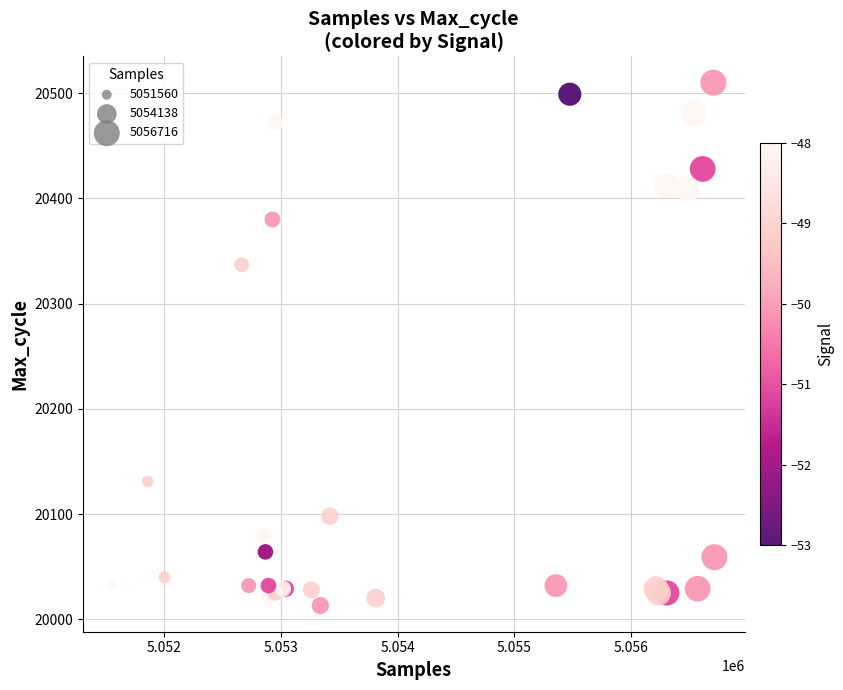

What Y value in the scatter plot is closest to 20261?

20337